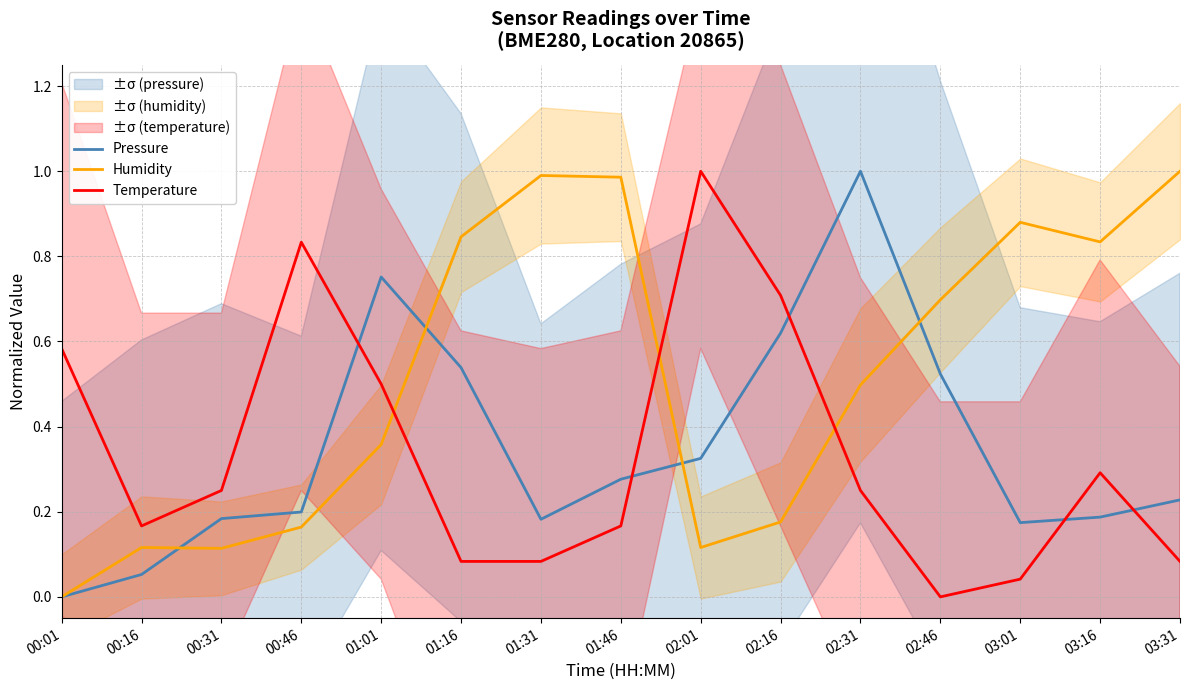

How many values in the Humidity series exceed 0?

14